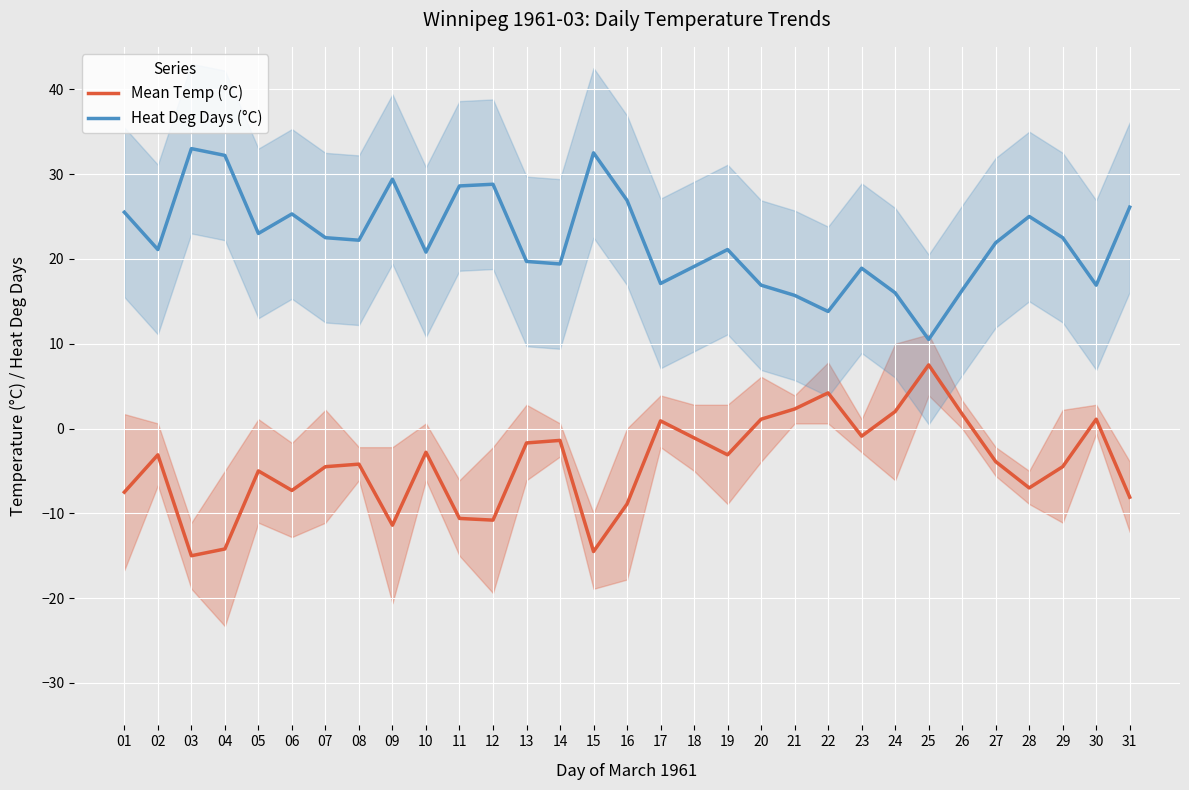

At which label does Heat Deg Days (°C) reach its peak?

03